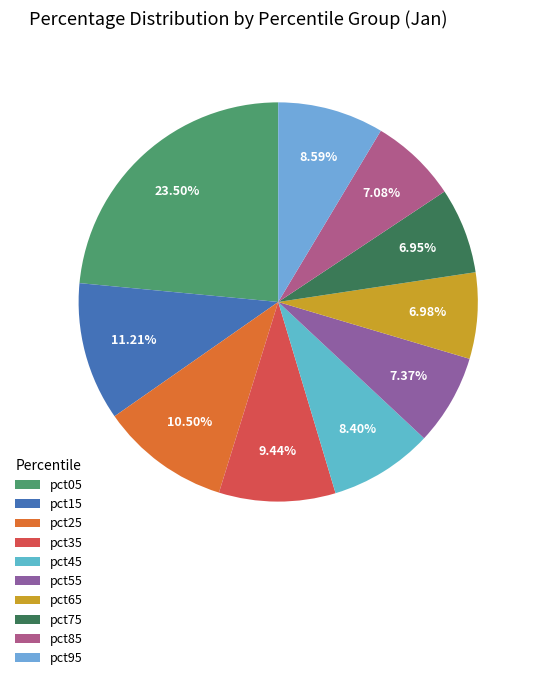

Rank the categories by value from lowest to highest.

pct75, pct65, pct85, pct55, pct45, pct95, pct35, pct25, pct15, pct05